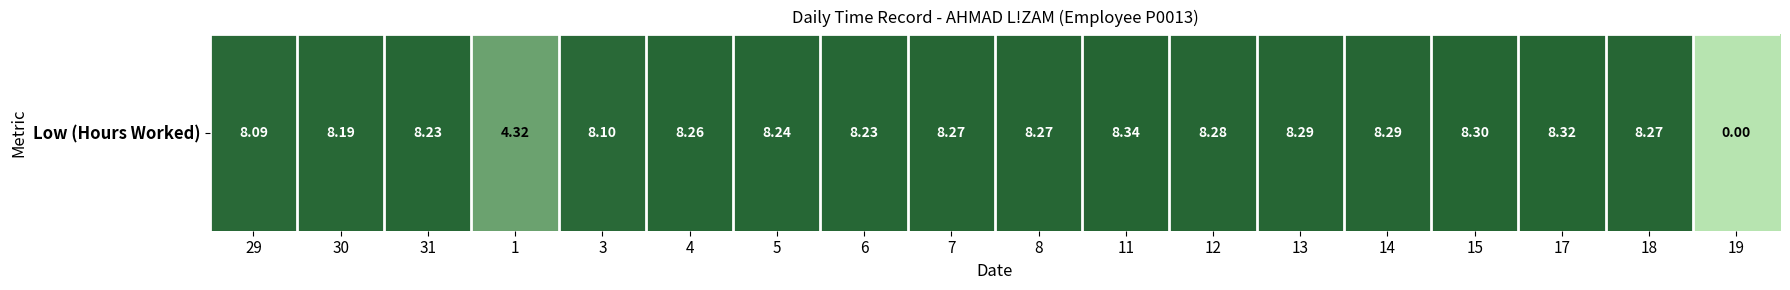

At which label is the value closest to 4?

1